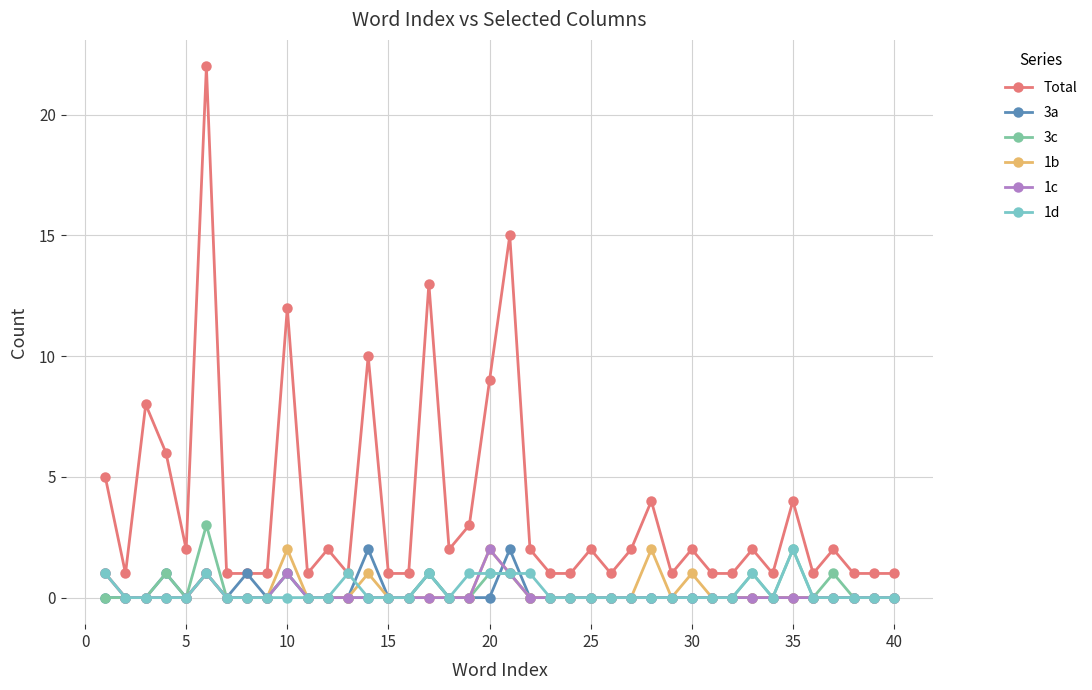

Which series has the widest spread of values?

Total